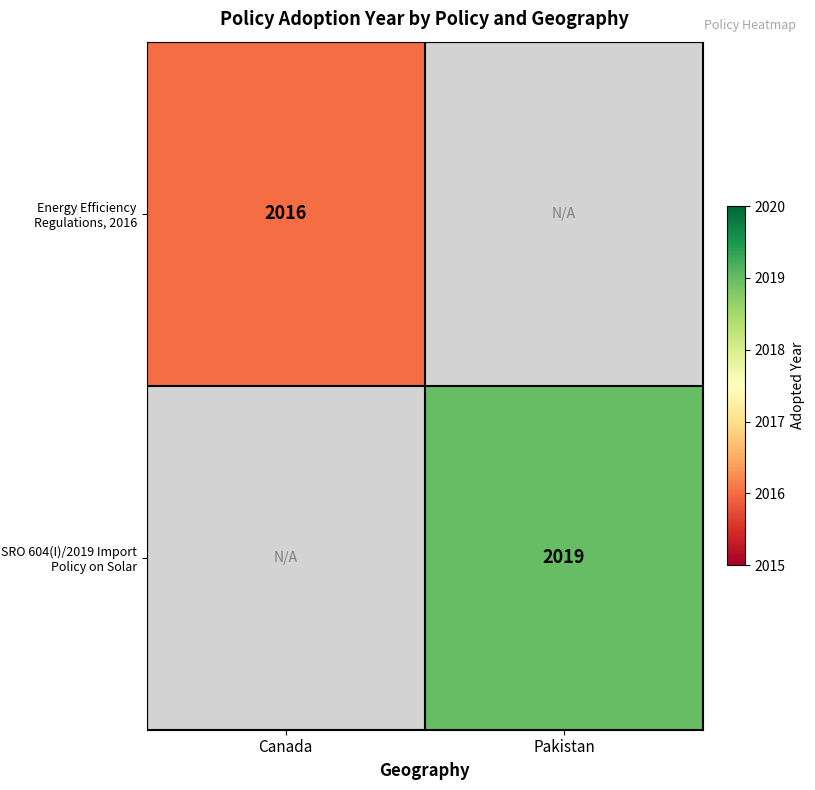

The Energy Efficiency Regulations, 2016 series shows 2016 at Canada. True or false?

True